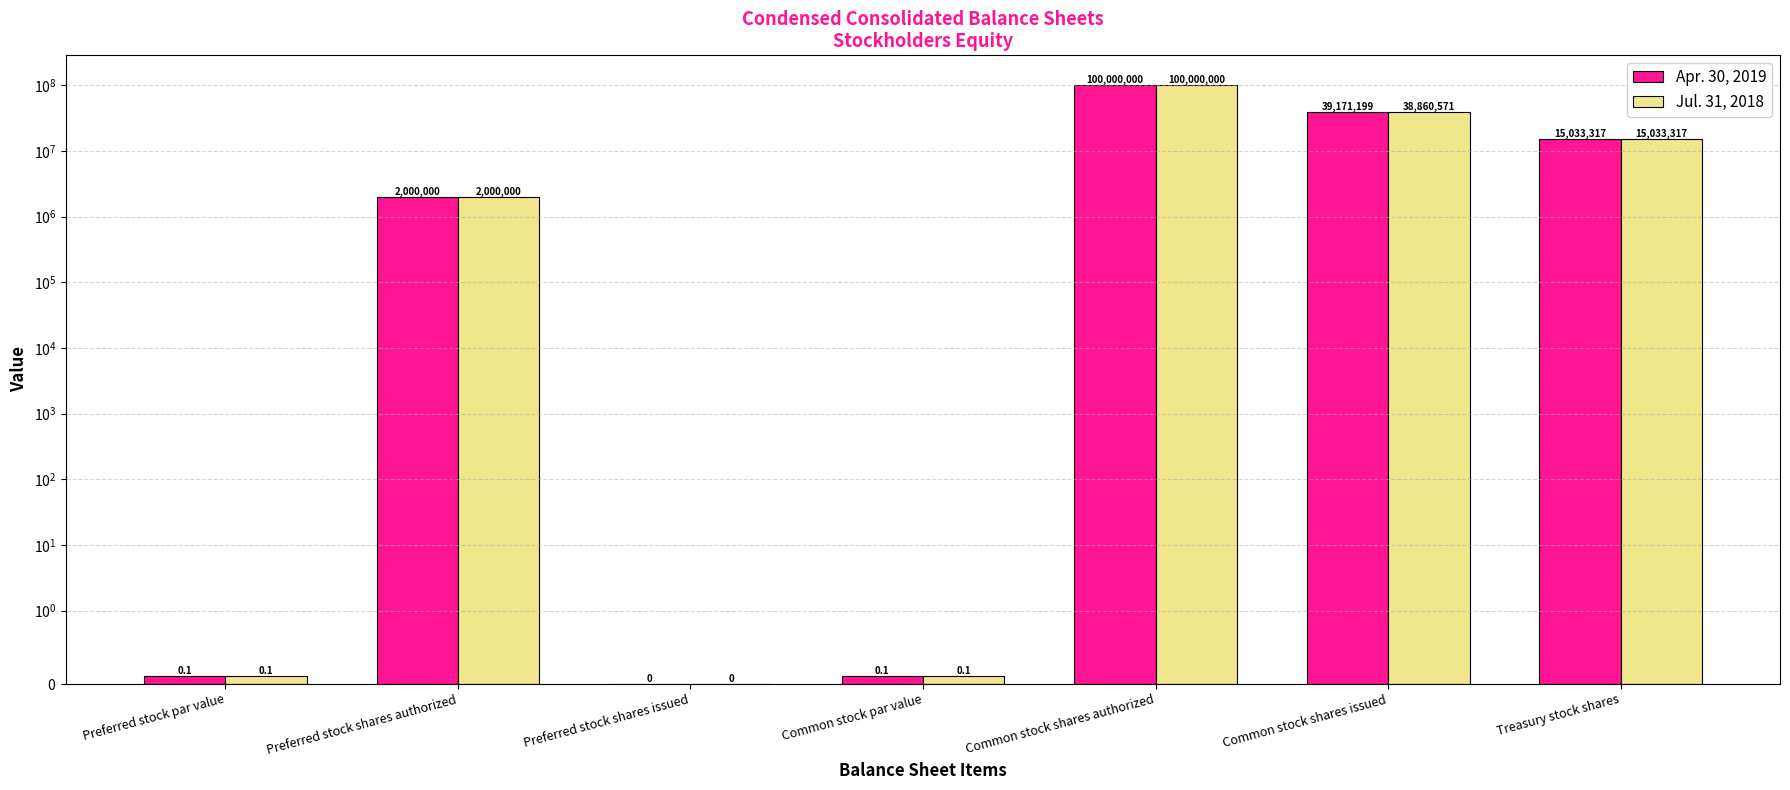

What is the difference between the Apr. 30, 2019 values at Common stock shares authorized and Preferred stock par value?

99999999.9